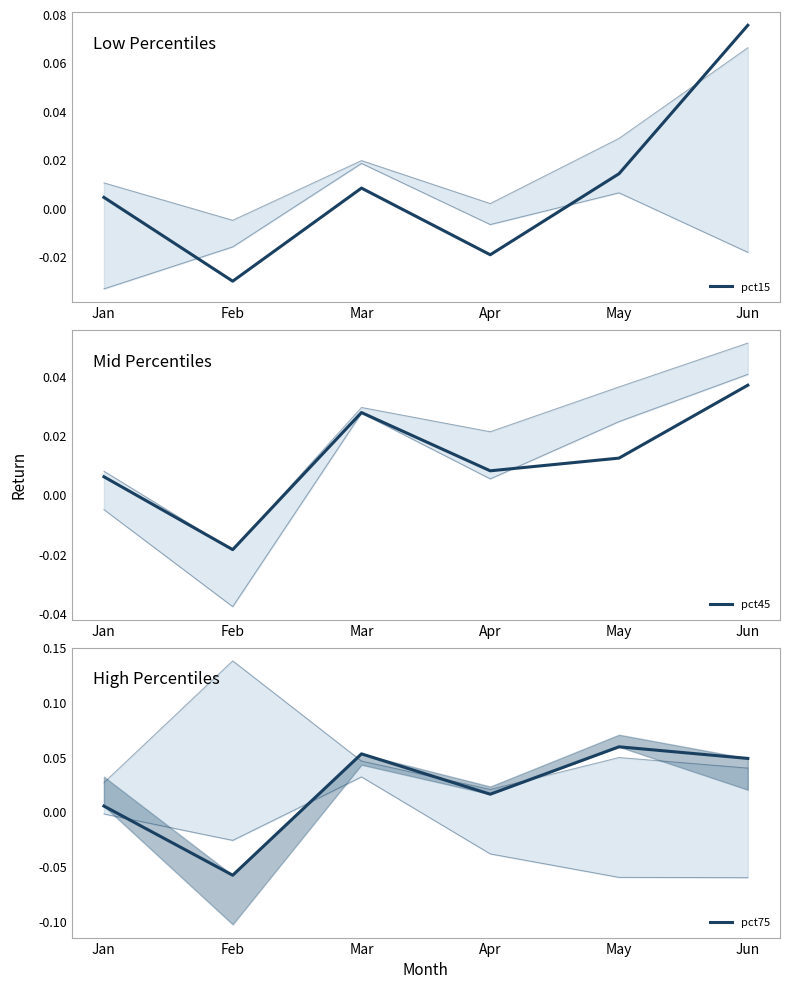

How many interior local peaks does the pct15 series have?

1